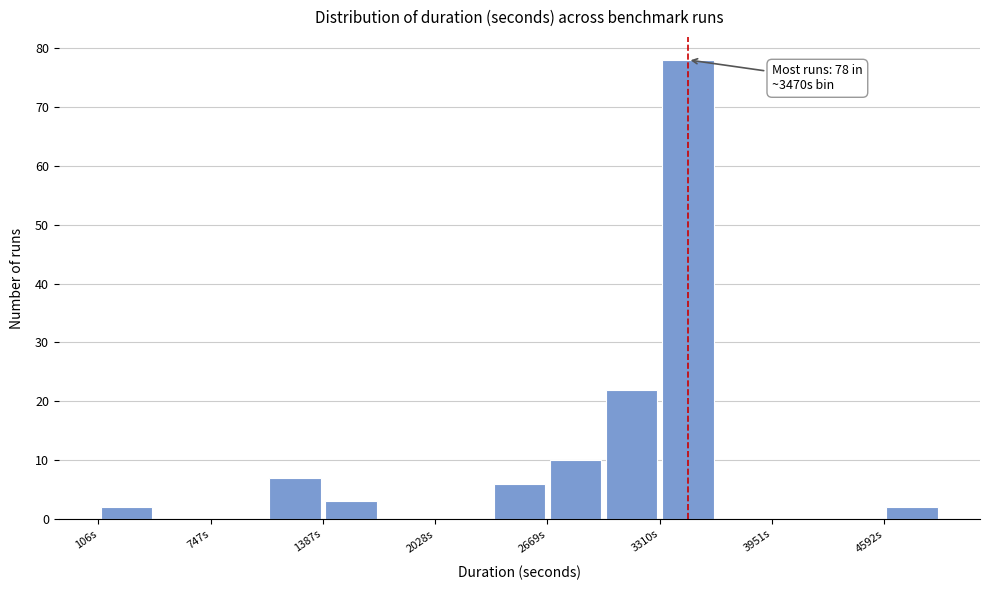

Read against the x-axis, roughly where is the centre of the tallest bar?

3500